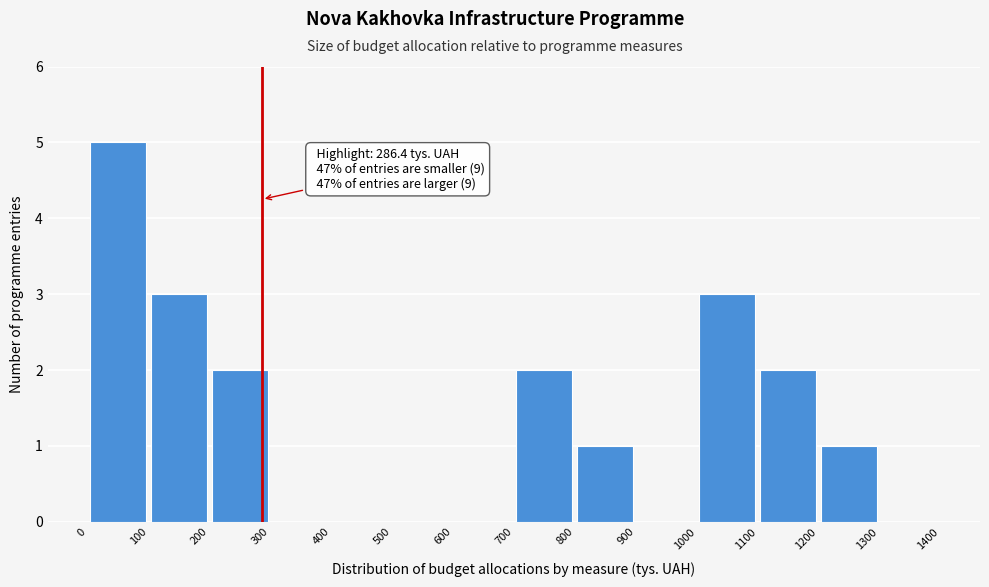

Over which range of the x-axis is the bar tallest?

0 to 100